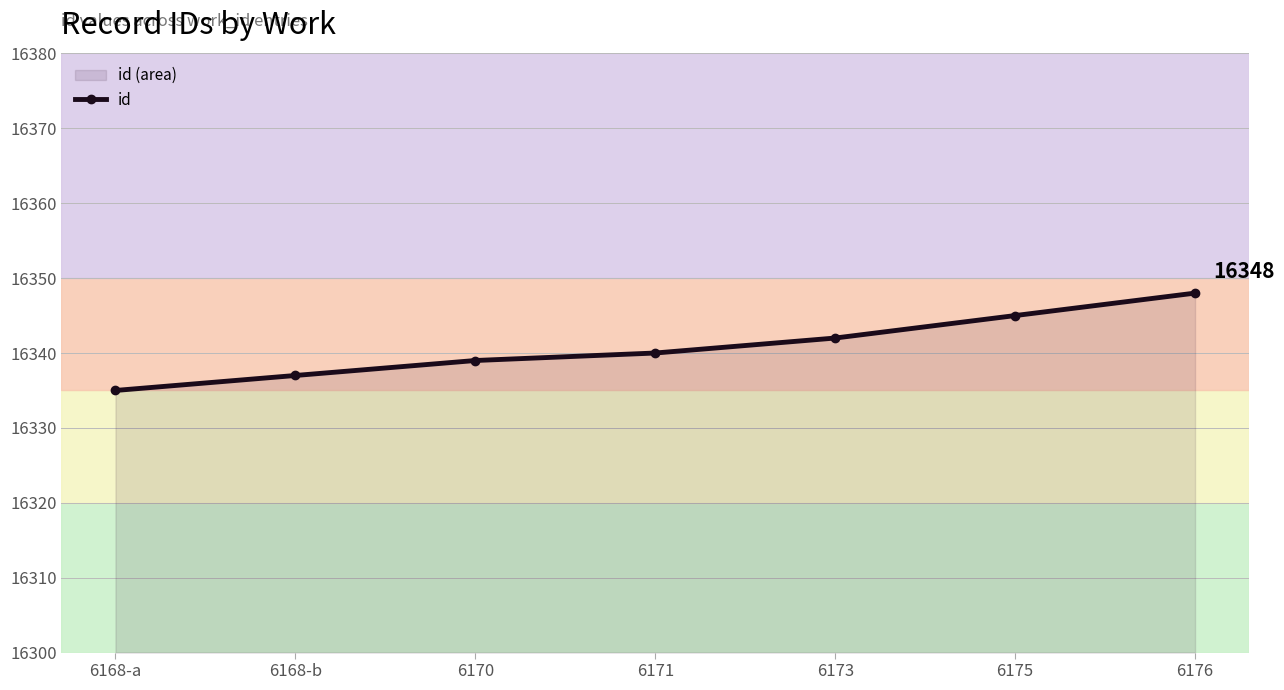

List the labels in order of value, smallest first.

6168-a, 6168-b, 6170, 6171, 6173, 6175, 6176